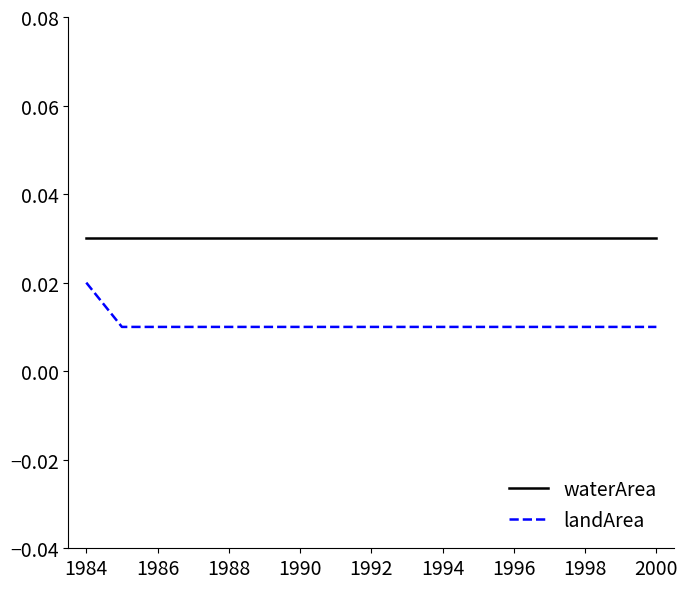

True or false: landArea and waterArea cross at least once.

False